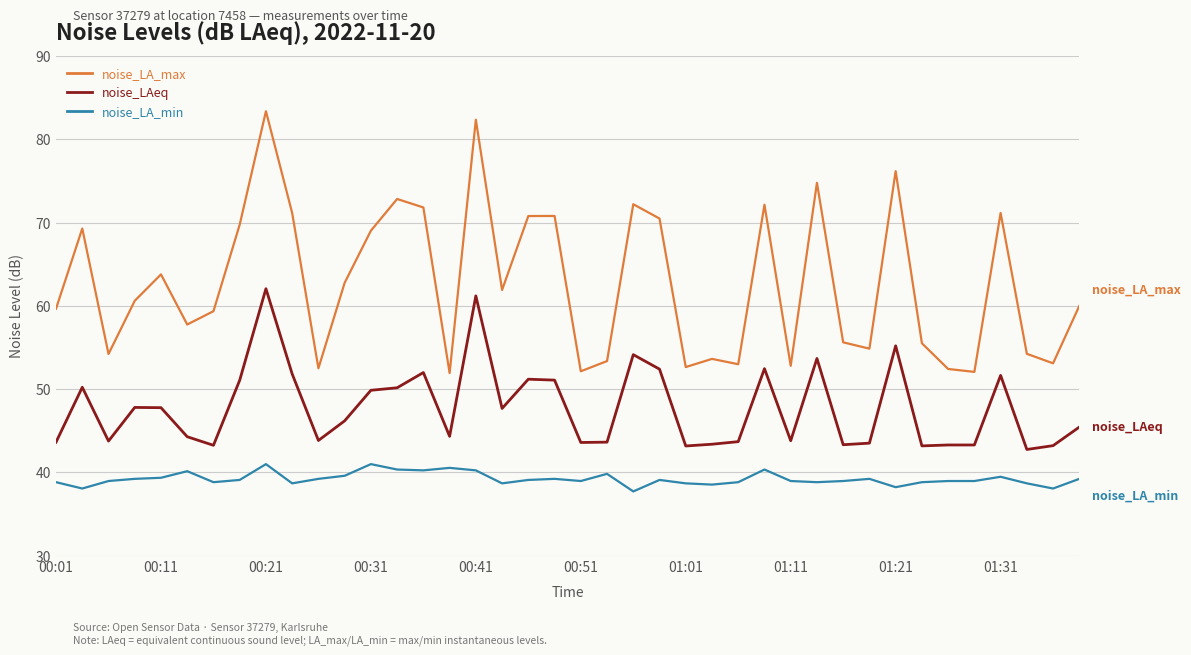

What is the maximum value shown in the chart?

83.4